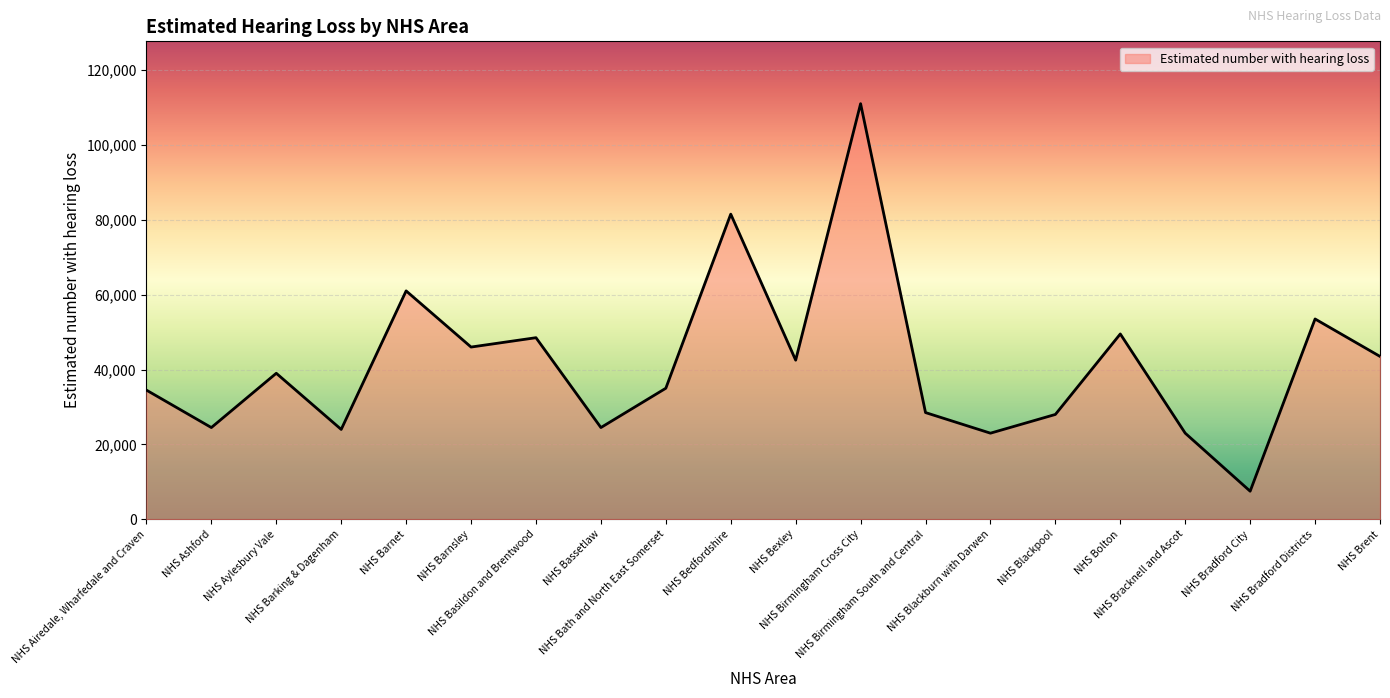

Read the value at NHS Bracknell and Ascot, to the nearest 10.

23000